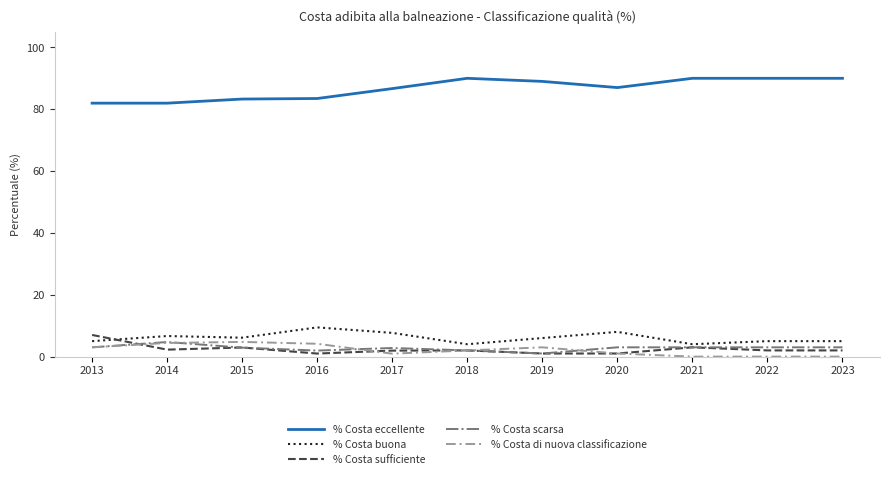

Is it true that % Costa eccellente equals 30.3 at 2021?

False